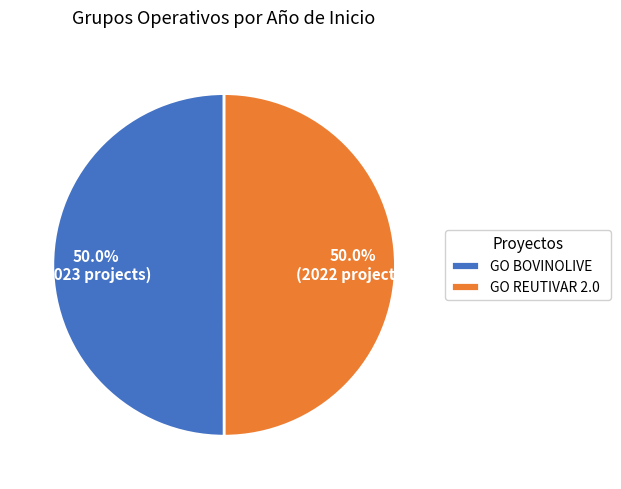

To the nearest percent, what is the average slice percentage?

50%